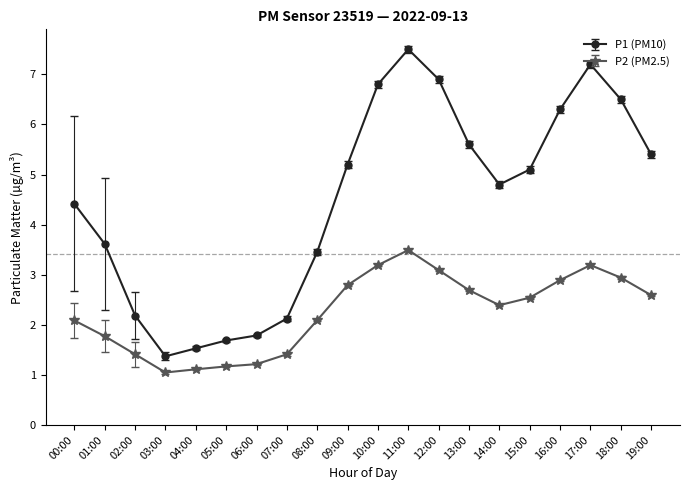

How many series are shown in this chart?

2